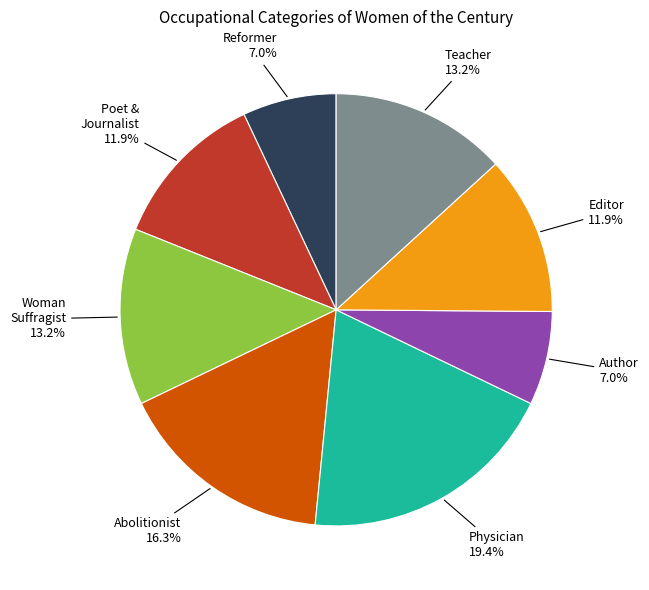

What percentage is NOT represented by Teacher?

86.8%